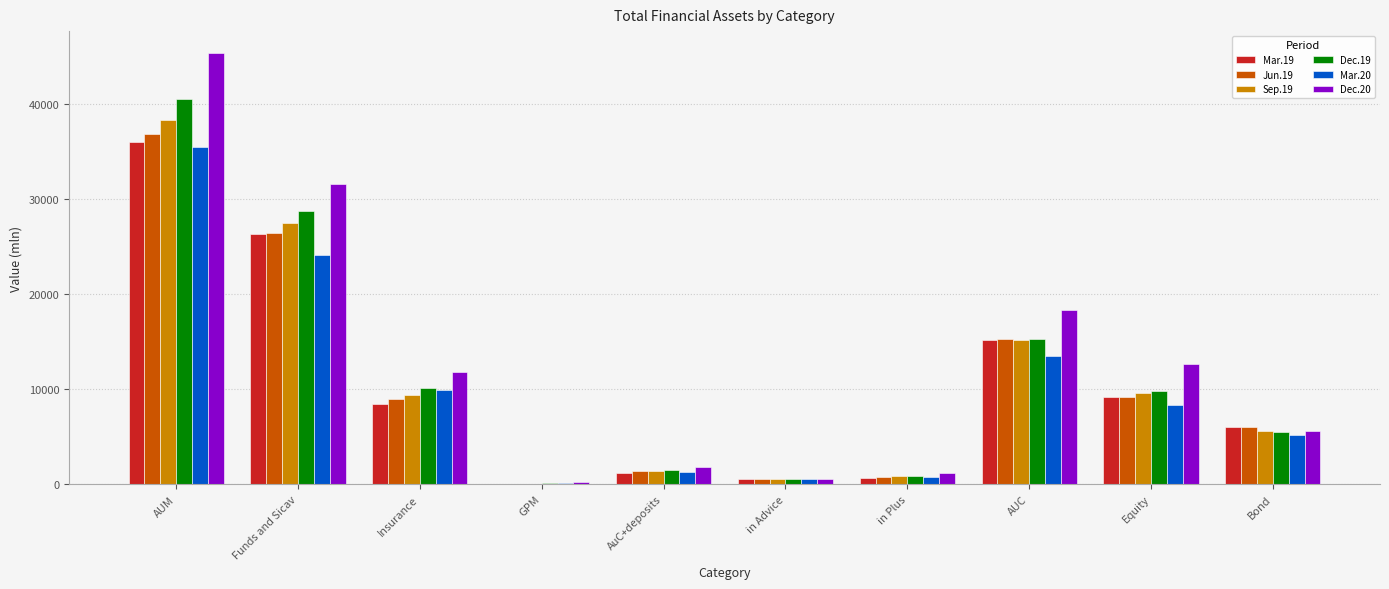

What is the average value of the Mar.19 series?

10356.4